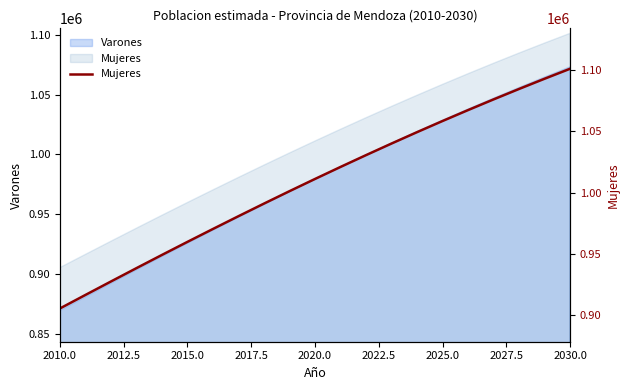

What is the approximate value at 2015.0, to the nearest 10?

927360